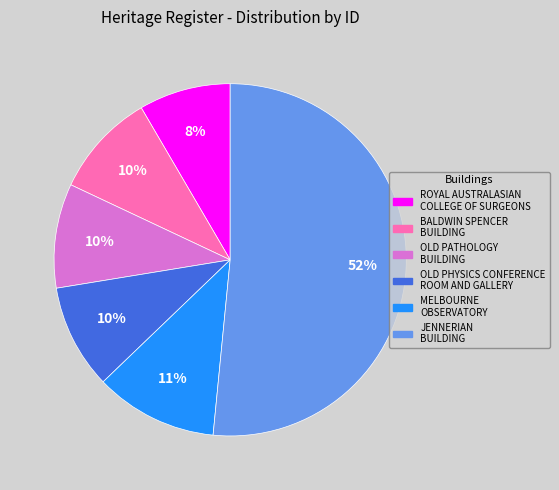

How many segments does this pie chart have?

6